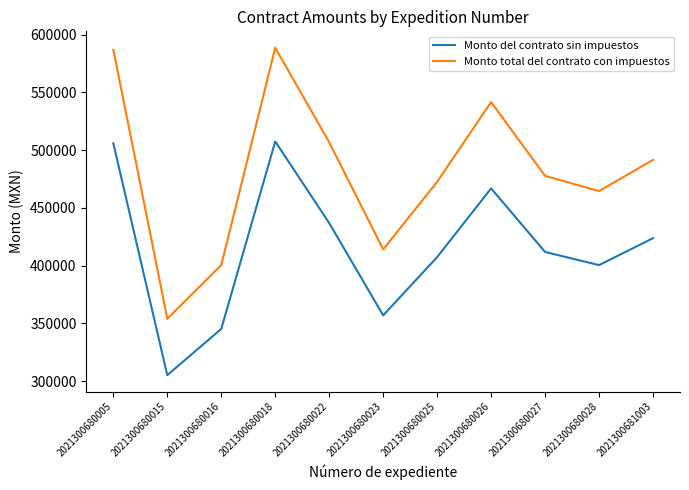

What is the minimum value shown in the chart?

305150.5